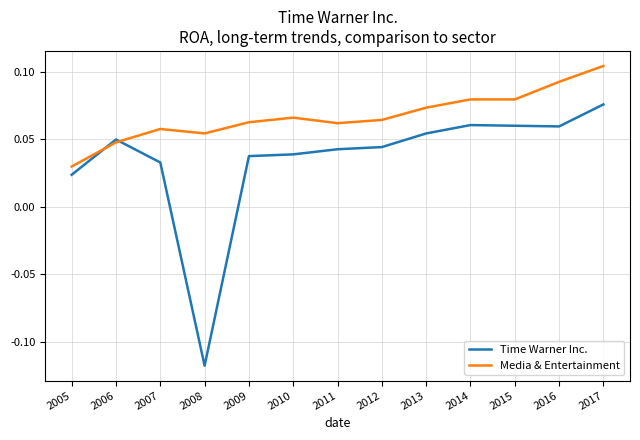

Which category has the lowest value across all series?

2008